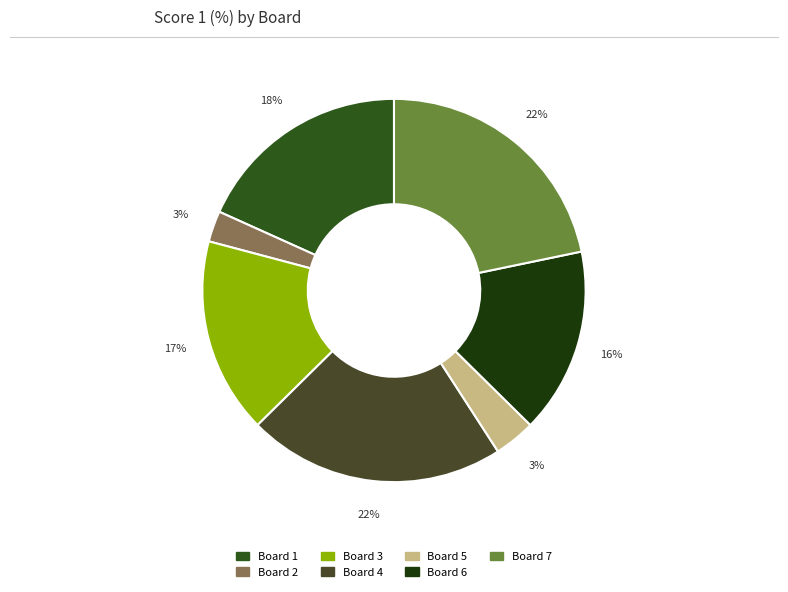

What is the largest slice in the pie chart?

Board 4